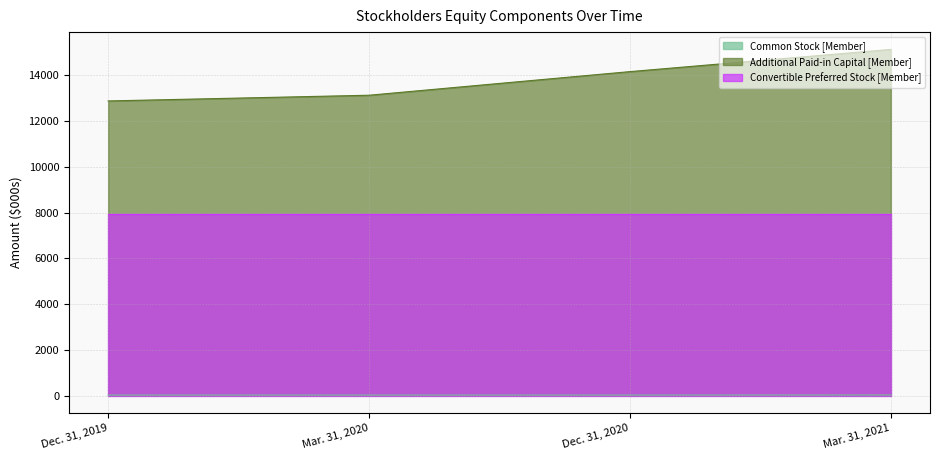

True or false: Additional Paid-in Capital [Member] has more than 2 points higher than both neighbors.

False